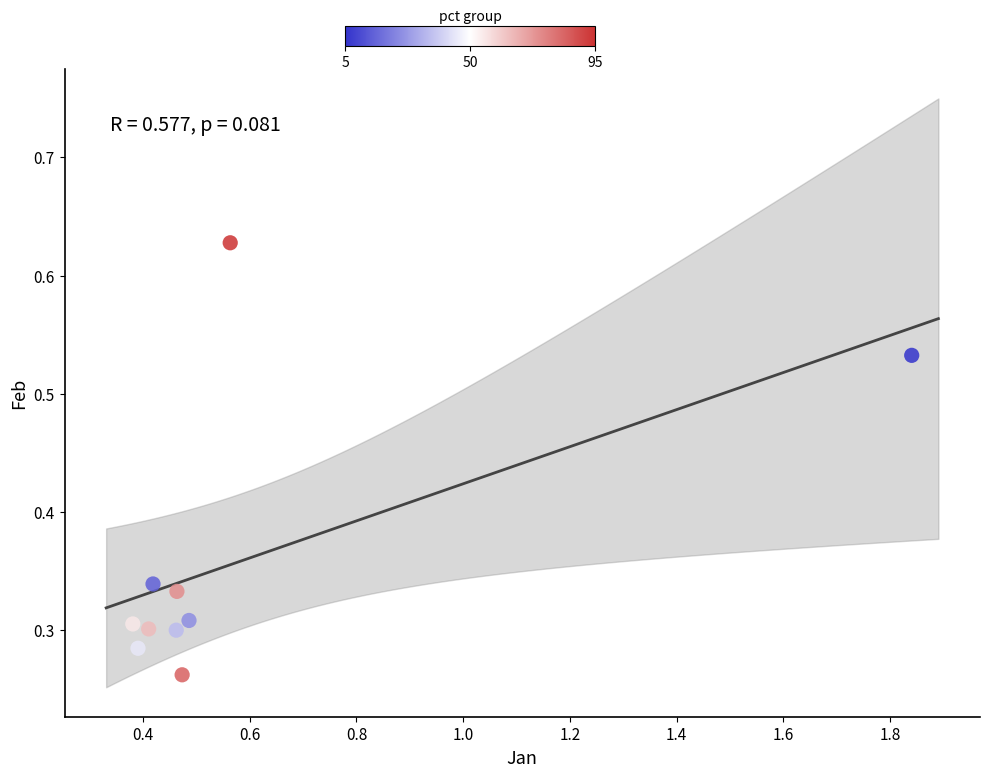

What is the average Y value?

0.4